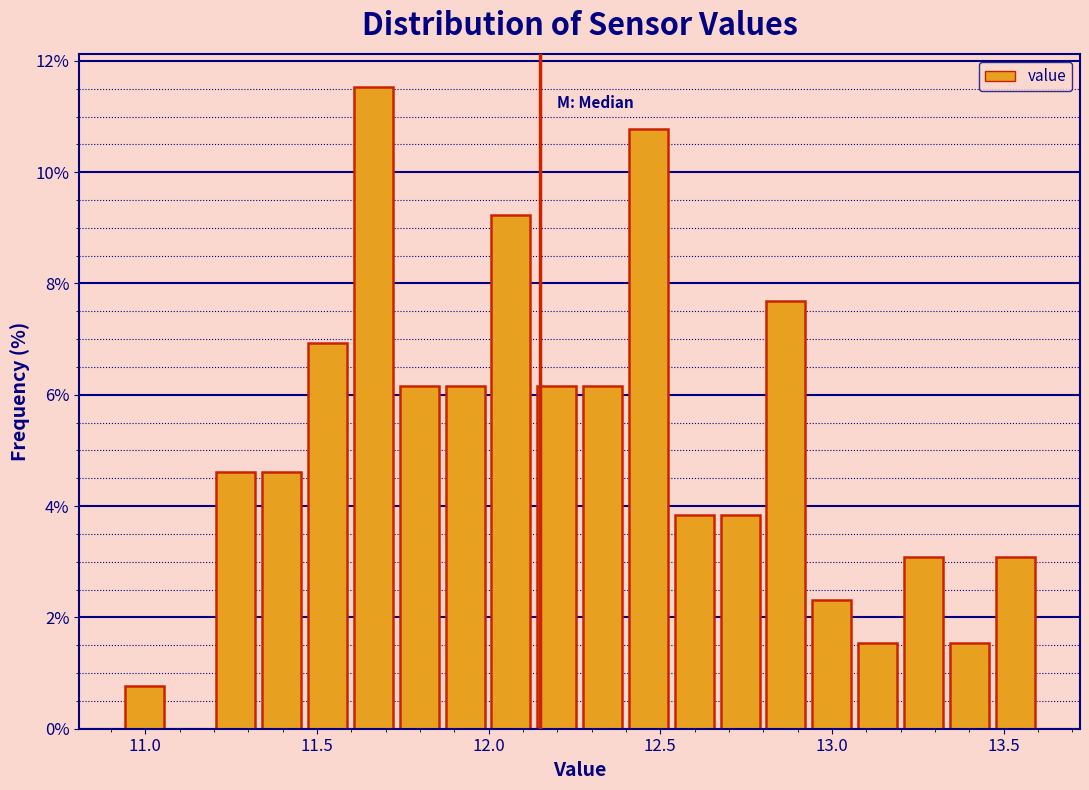

Read against the x-axis, roughly where is the centre of the tallest bar?

11.65